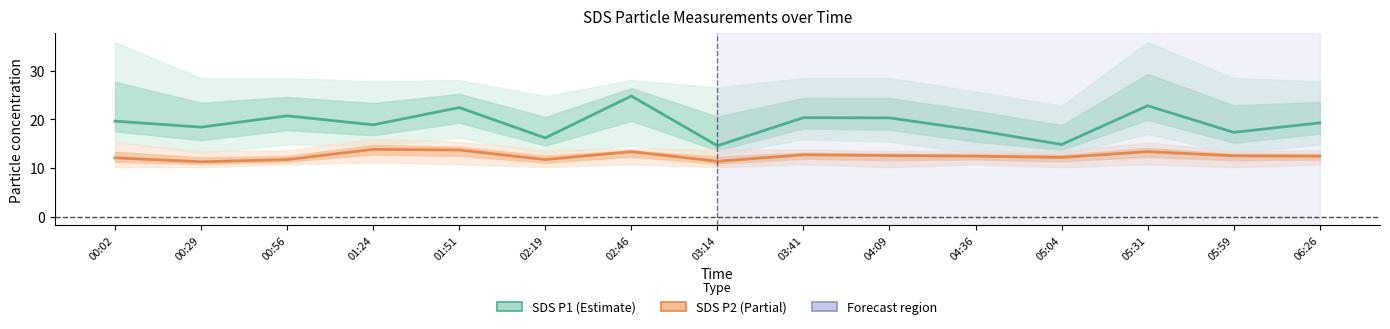

The SDS P1 (Estimate) series shows 6.4 at 05:59. True or false?

False